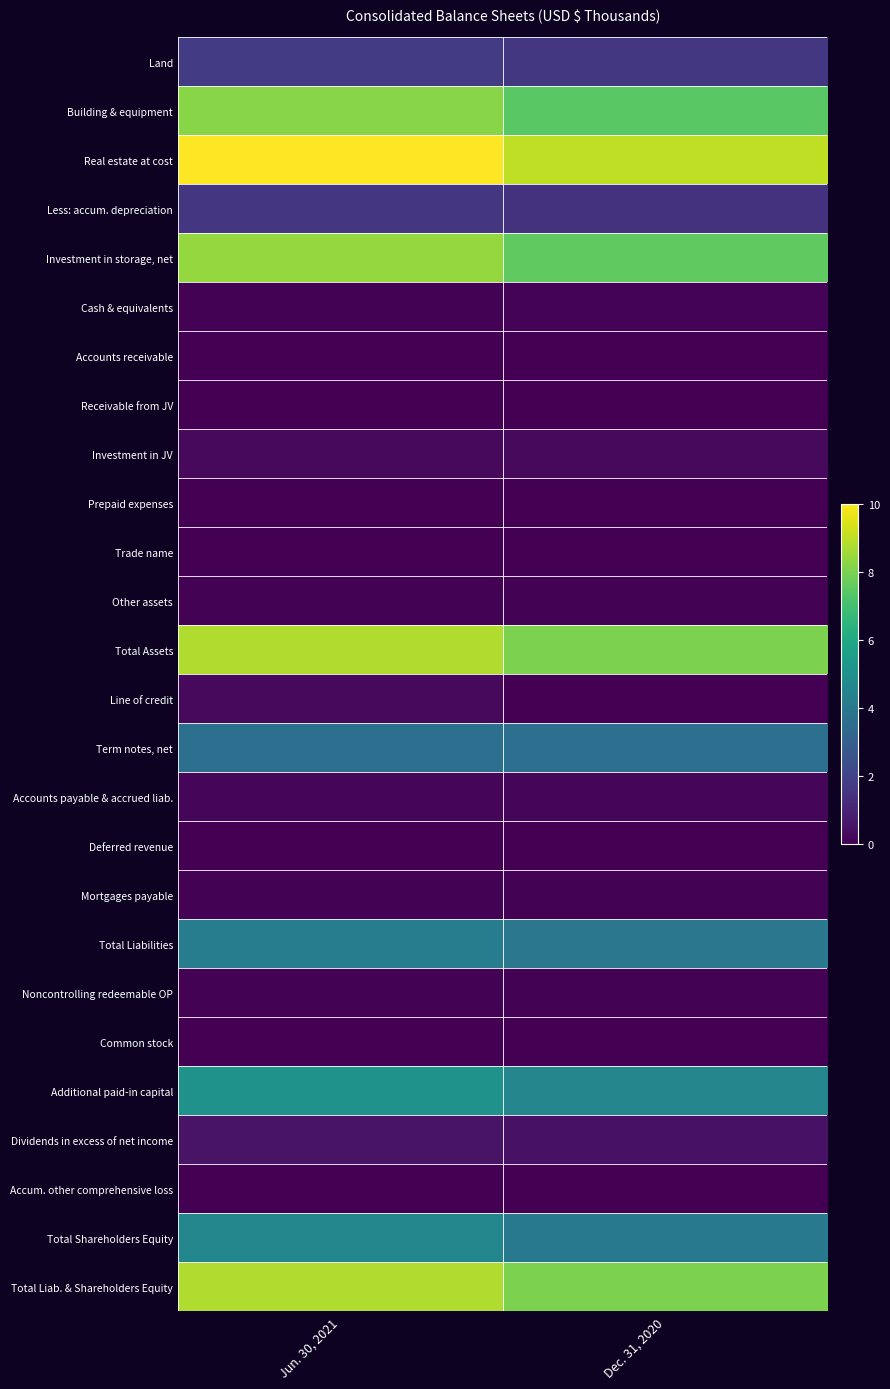

Rank the series by their maximum value, from lowest to highest.

Common stock, Receivable from JV, Accum. other comprehensive loss, Prepaid expenses, Accounts receivable, Trade name, Deferred revenue, Other assets, Noncontrolling redeemable OP, Mortgages payable, Cash & equivalents, Accounts payable & accrued liab., Line of credit, Investment in JV, Dividends in excess of net income, Less: accum. depreciation, Land, Term notes, net, Total Liabilities, Total Shareholders Equity, Additional paid-in capital, Building & equipment, Investment in storage, net, Total Assets, Total Liab. & Shareholders Equity, Real estate at cost